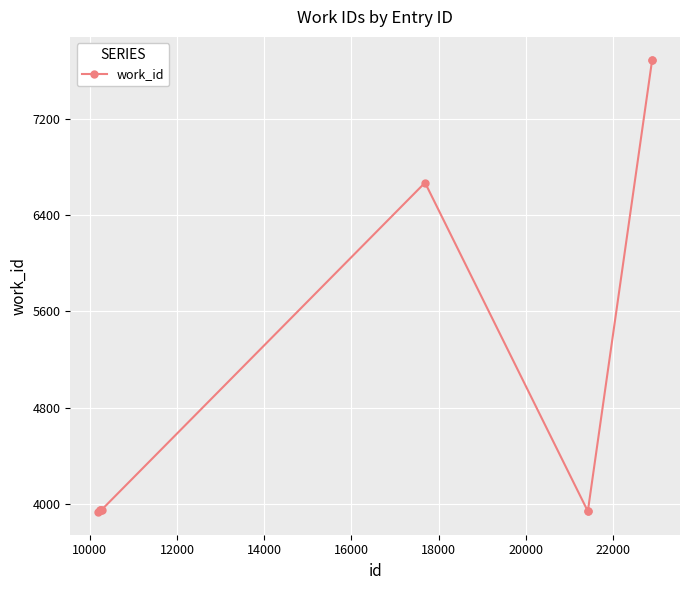

True or false: the data has more than 0 interior local peaks.

True